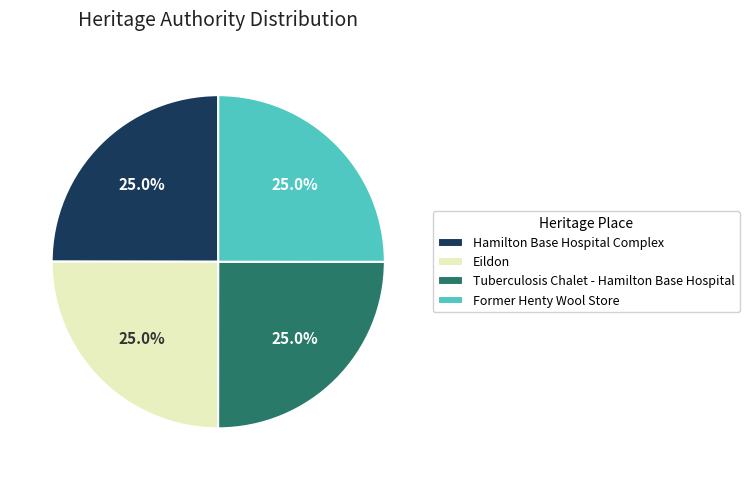

To the nearest percent, what is the combined percentage of Tuberculosis Chalet - Hamilton Base Hospital and Hamilton Base Hospital Complex?

50%